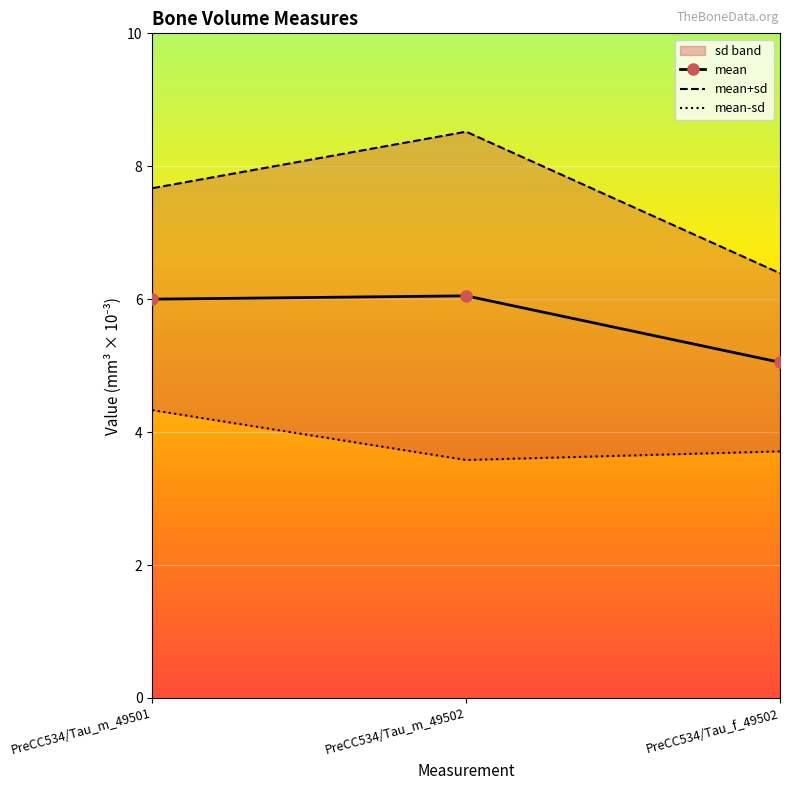

Which series changed the most between PreCC534/Tau_m_49501 and PreCC534/Tau_m_49502?

mean+sd